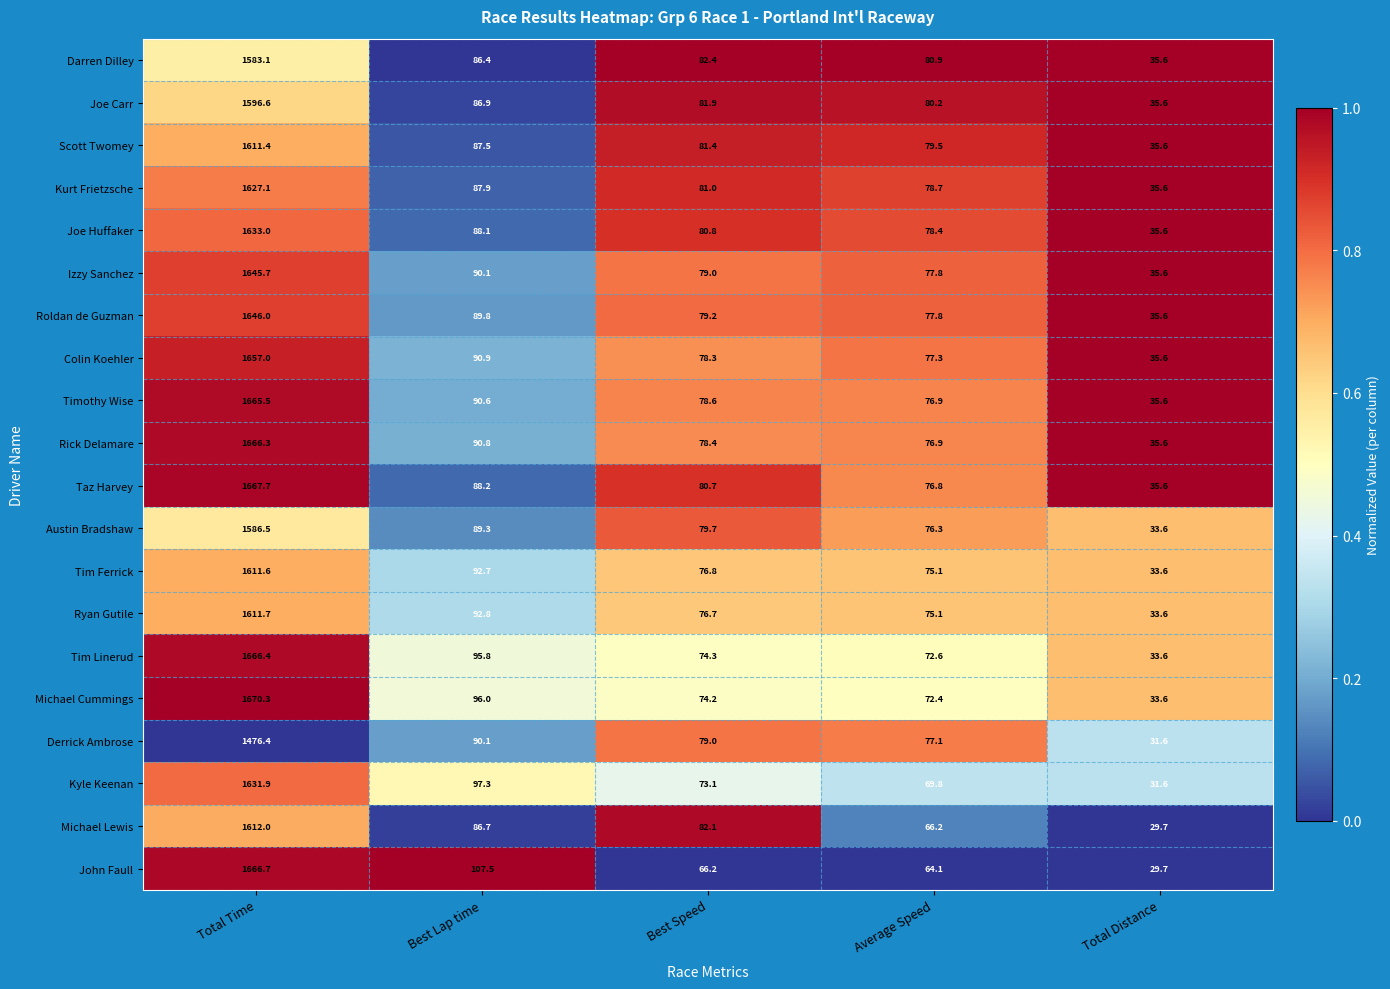

True or false: Joe Huffaker has a value of 2270.2 at Total Time.

False